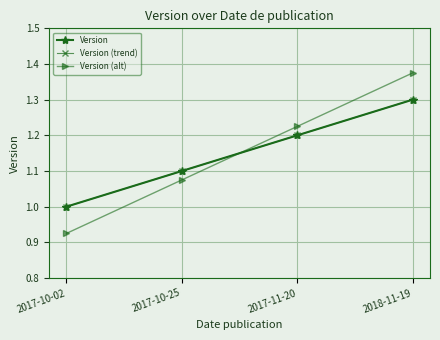

Count the Version (trend) values in the range 1 to 2.

4